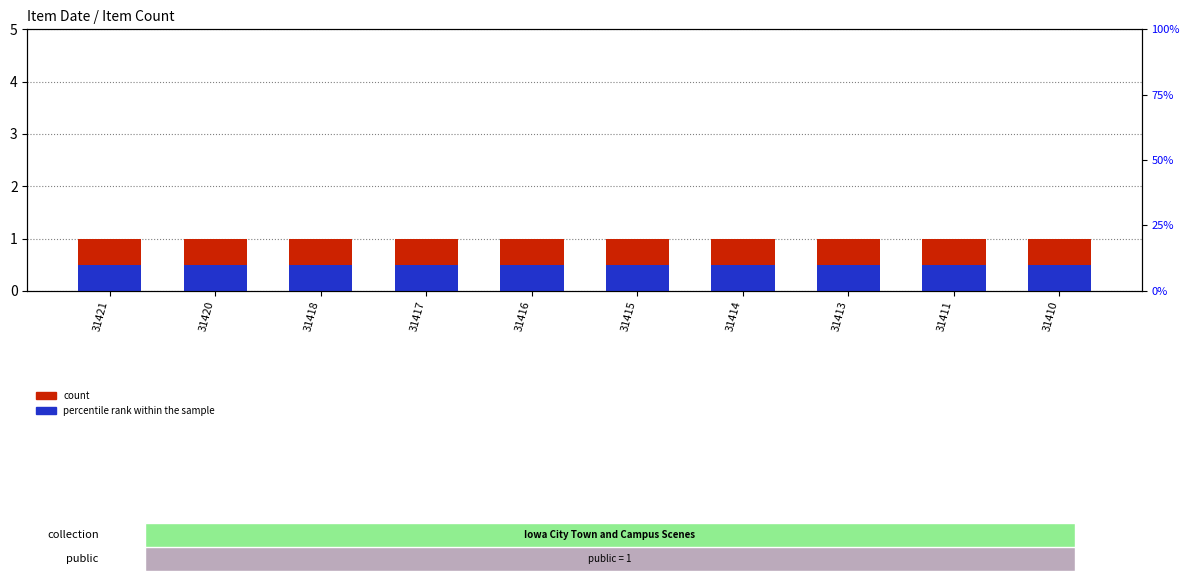

The value of percentile rank within the sample at 31410 is 0.2. True or false?

False